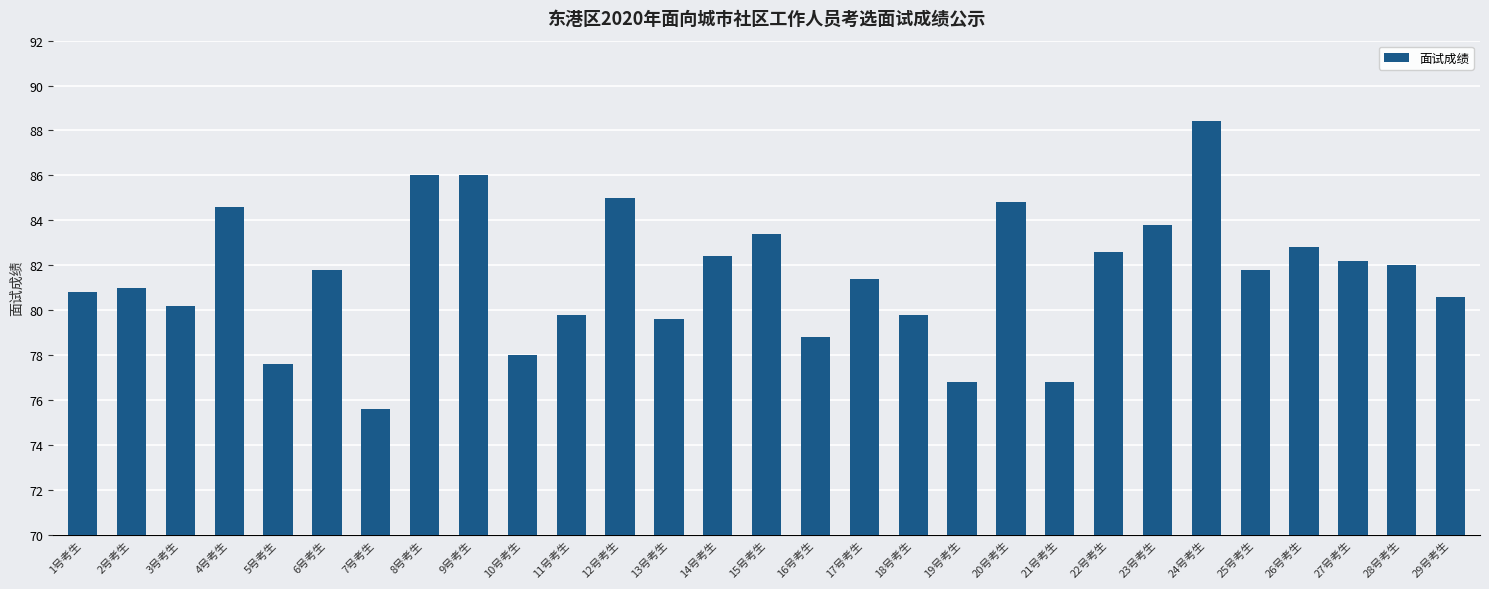

What is the value of the 18th bar from the left?

79.8